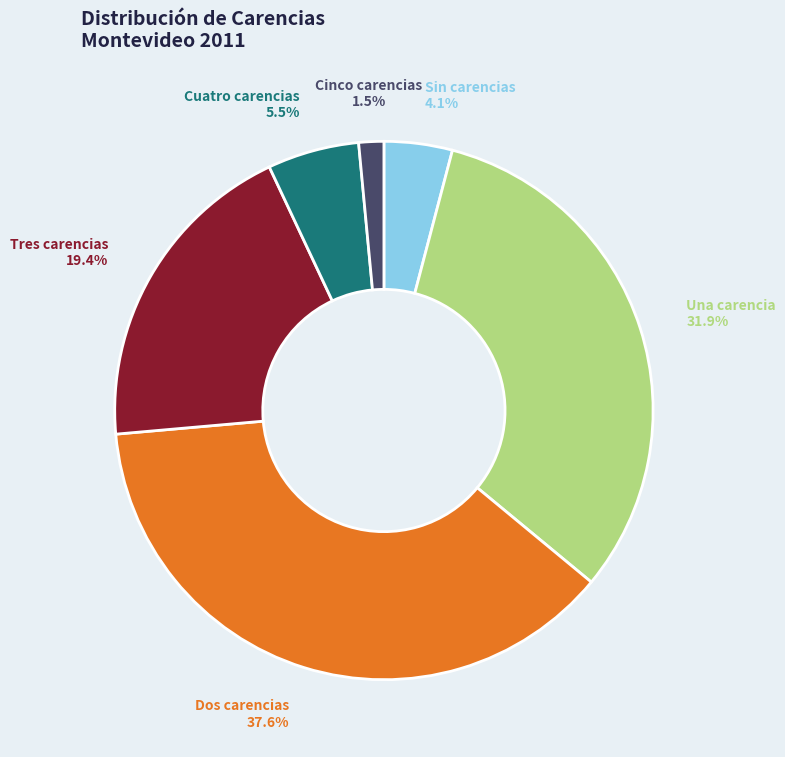

Count the number of slices in the pie.

6